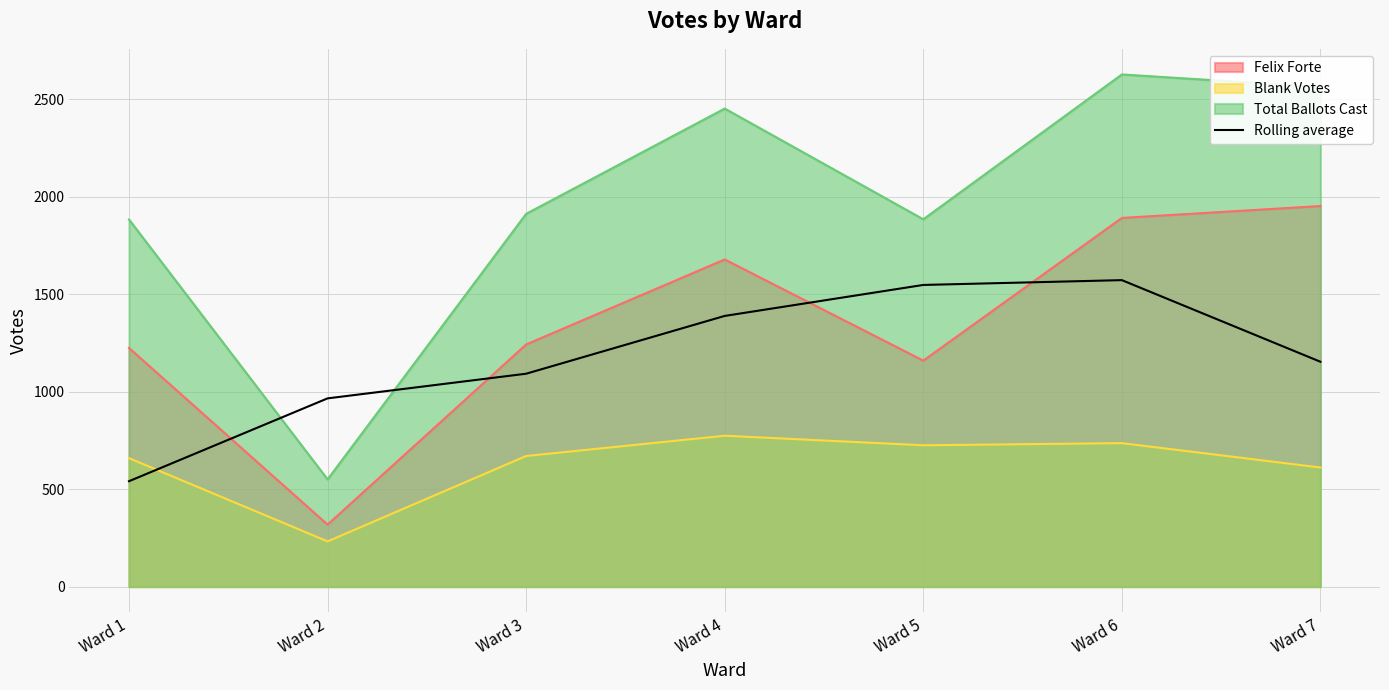

Does the chart display data point markers on the line(s)?

No